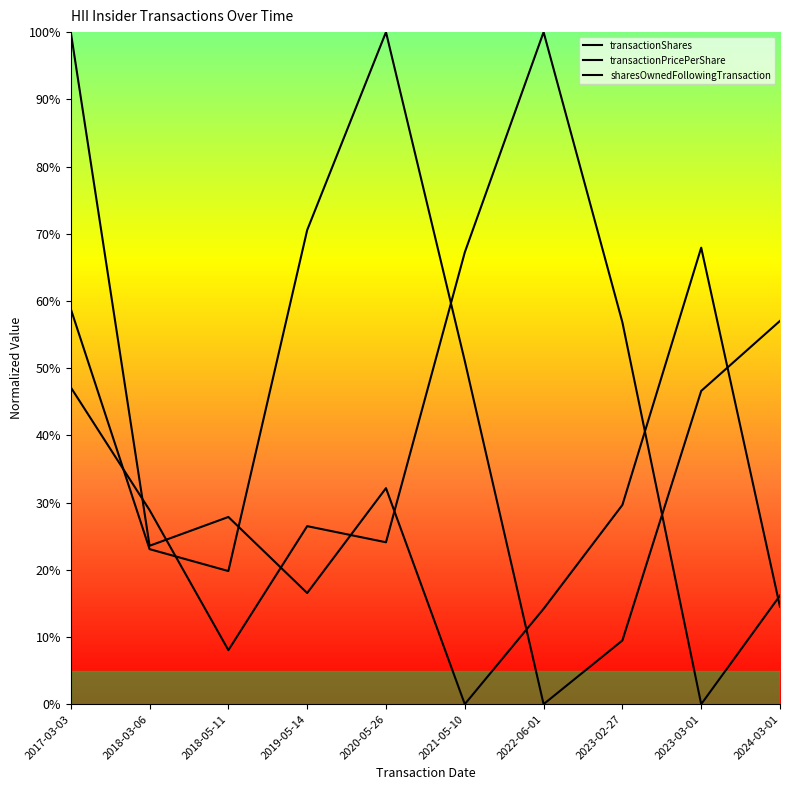

How many lines are shown in the chart?

3